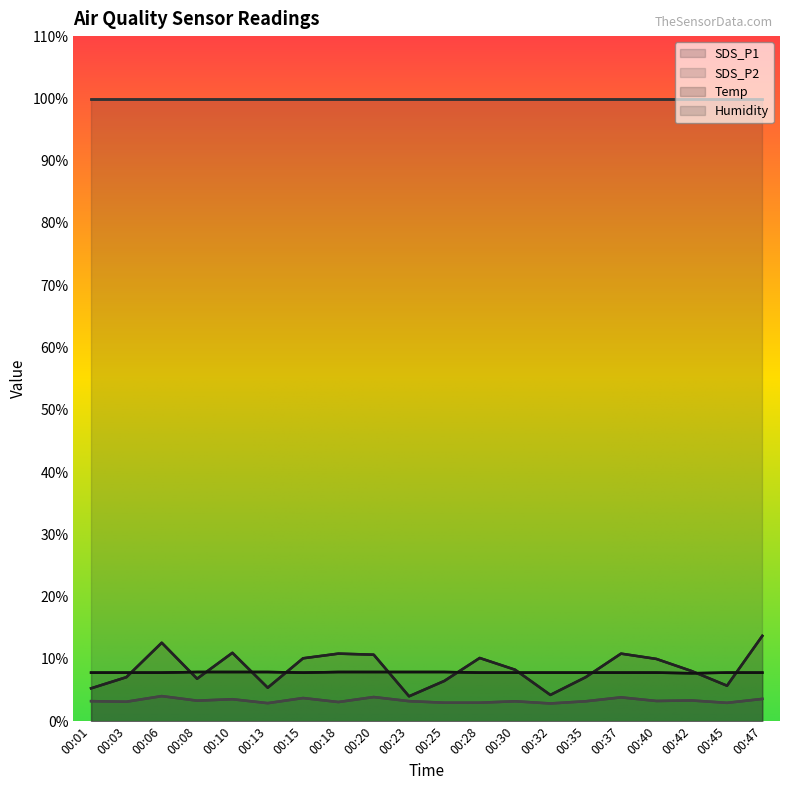

Which category has the lowest value in the SDS_P1 series?

00:23